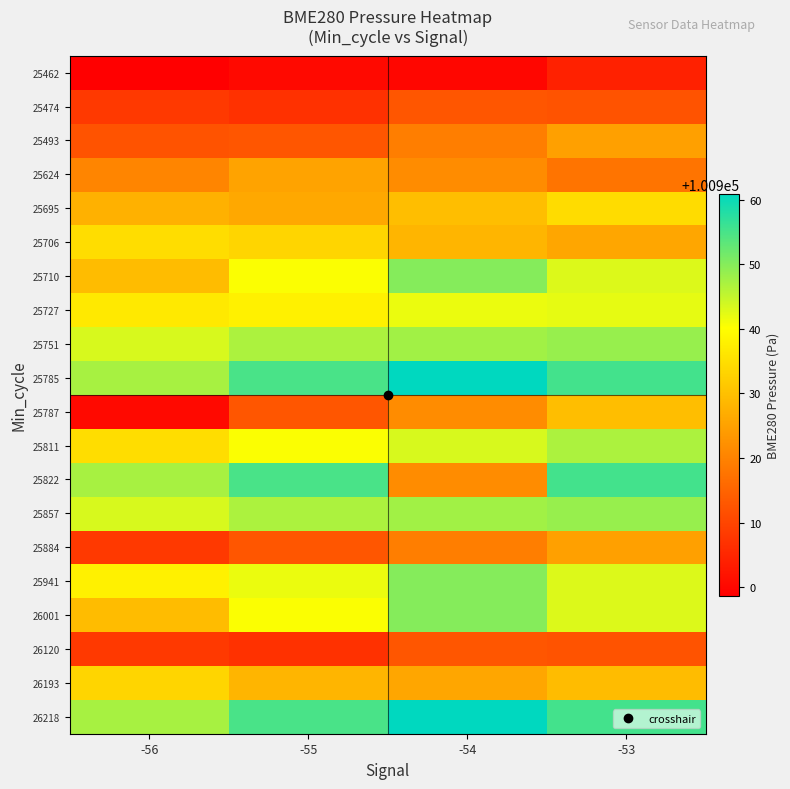

Reading left to right, list all the values displayed in this chart.

25462: -56=100898.7	-55=100900.3	-54=100899.9	-53=100904.2
25474: -56=100908.1	-55=100906.8	-54=100912.7	-53=100912.3
25493: -56=100912.2	-55=100912.8	-54=100919.2	-53=100924.8
25624: -56=100920.6	-55=100925.3	-54=100921.6	-53=100917.5
25695: -56=100927.5	-55=100926.1	-54=100929.6	-53=100934.6
25706: -56=100934.7	-55=100933.4	-54=100928.3	-53=100925.7
25710: -56=100929.4	-55=100940.5	-54=100950.0	-53=100943.0
25727: -56=100936.7	-55=100937.9	-54=100941.8	-53=100942.1
25751: -56=100943.4	-55=100946.9	-54=100947.7	-53=100948.6
25785: -56=100947.2	-55=100954.9	-54=100960.9	-53=100955.3
25787: -56=100900.3	-55=100912.7	-54=100921.6	-53=100929.6
25811: -56=100934.7	-55=100940.5	-54=100943.4	-53=100946.9
25822: -56=100947.2	-55=100954.9	-54=100921.6	-53=100955.3
25857: -56=100943.4	-55=100946.9	-54=100947.7	-53=100948.6
25884: -56=100908.1	-55=100912.8	-54=100919.2	-53=100924.8
25941: -56=100937.9	-55=100941.8	-54=100950.0	-53=100943.0
26001: -56=100929.4	-55=100940.5	-54=100950.0	-53=100943.0
26120: -56=100908.1	-55=100906.8	-54=100912.7	-53=100912.3
26193: -56=100933.4	-55=100928.3	-54=100925.7	-53=100929.4
26218: -56=100947.2	-55=100954.9	-54=100960.9	-53=100955.3